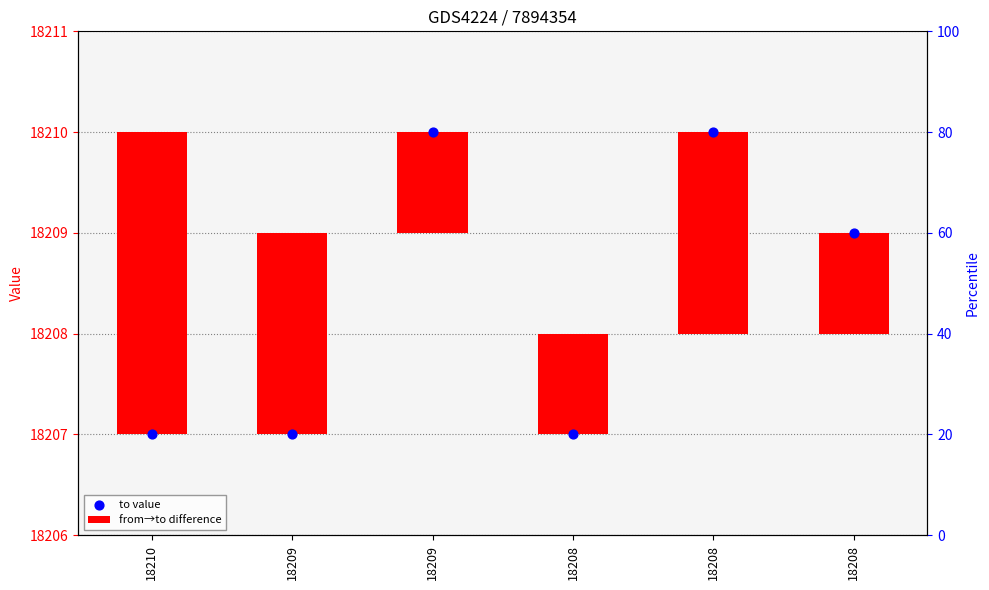

Which series contains the highest Y value?

to value